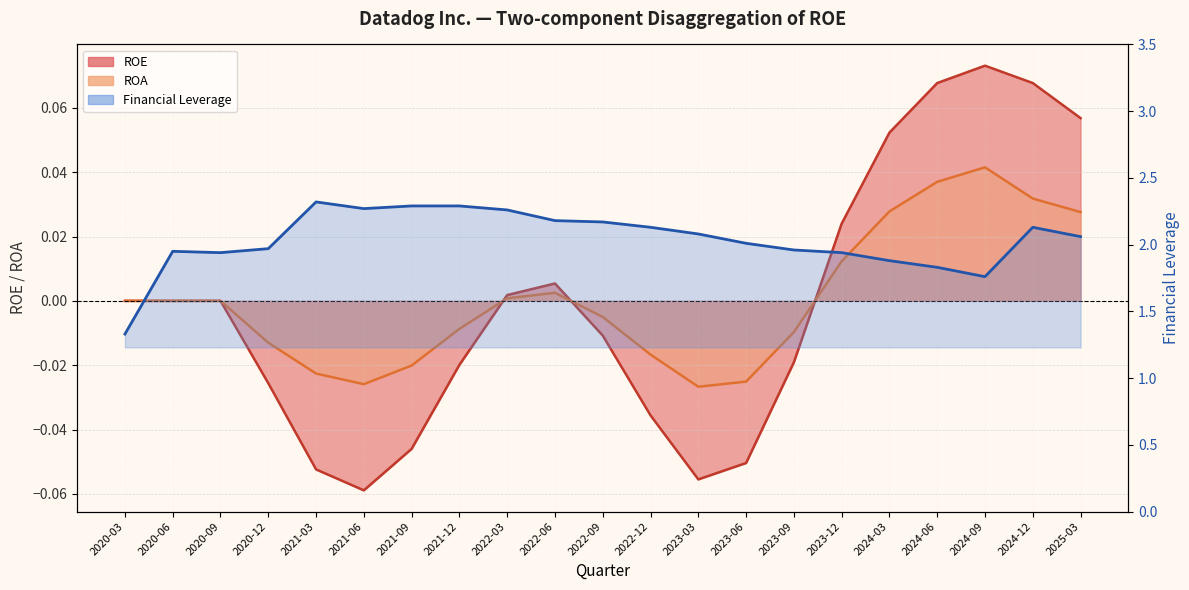

Is it true that the value at 2023-12 is 1.9?

True